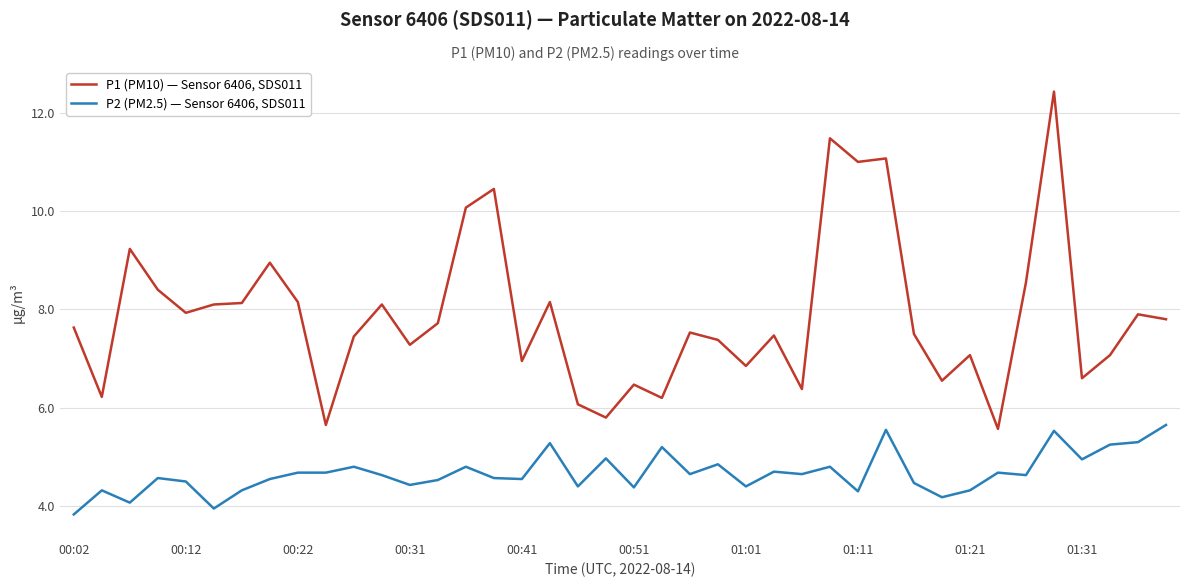

Rank the series by their maximum value, from lowest to highest.

P2 (PM2.5) — Sensor 6406, SDS011, P1 (PM10) — Sensor 6406, SDS011